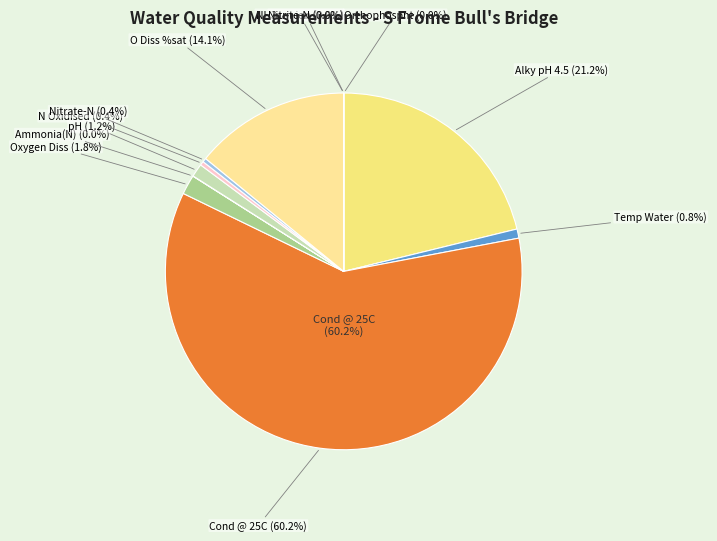

Which has a higher value, Orthophospht or pH?

pH